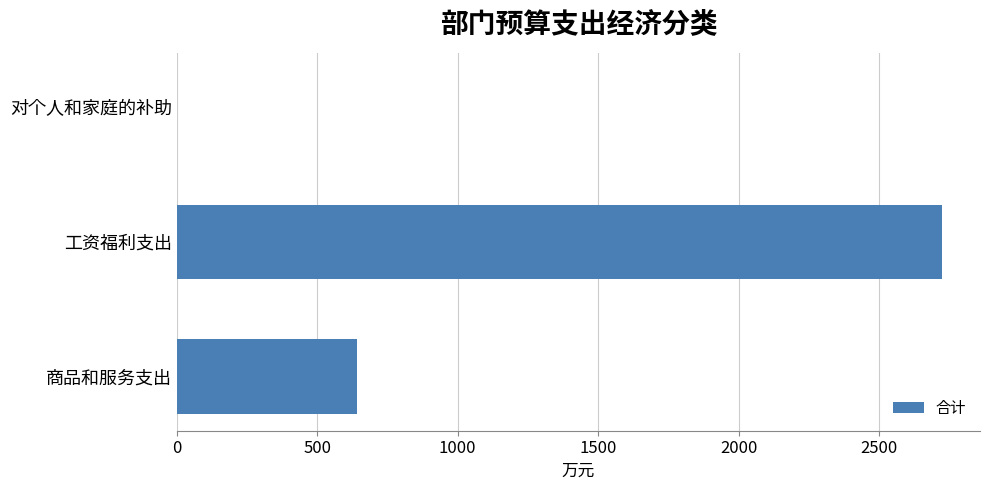

What is the sum of all values?

3366.0